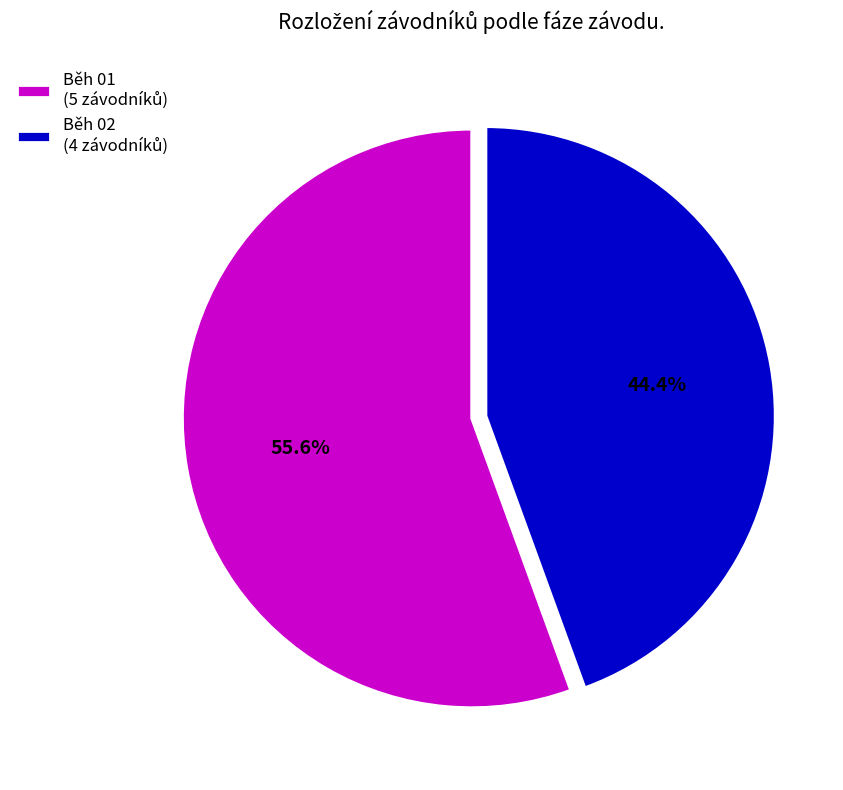

Does any single category account for the majority?

Yes